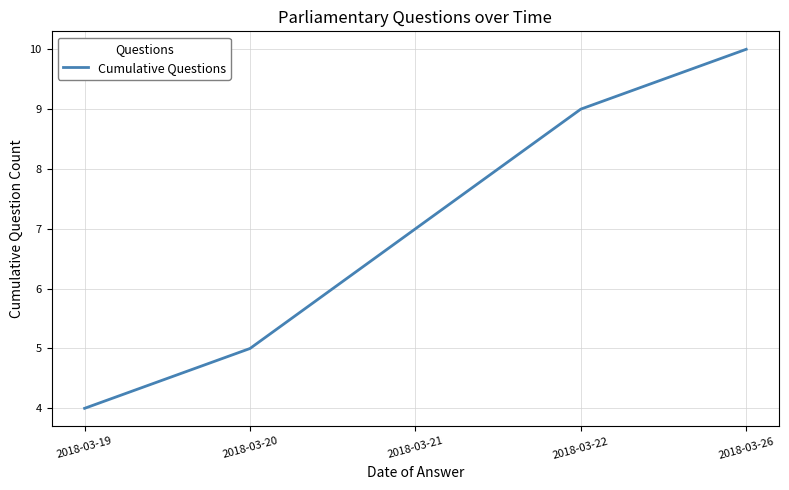

What is the difference between the values at 2018-03-21 and 2018-03-22?

2